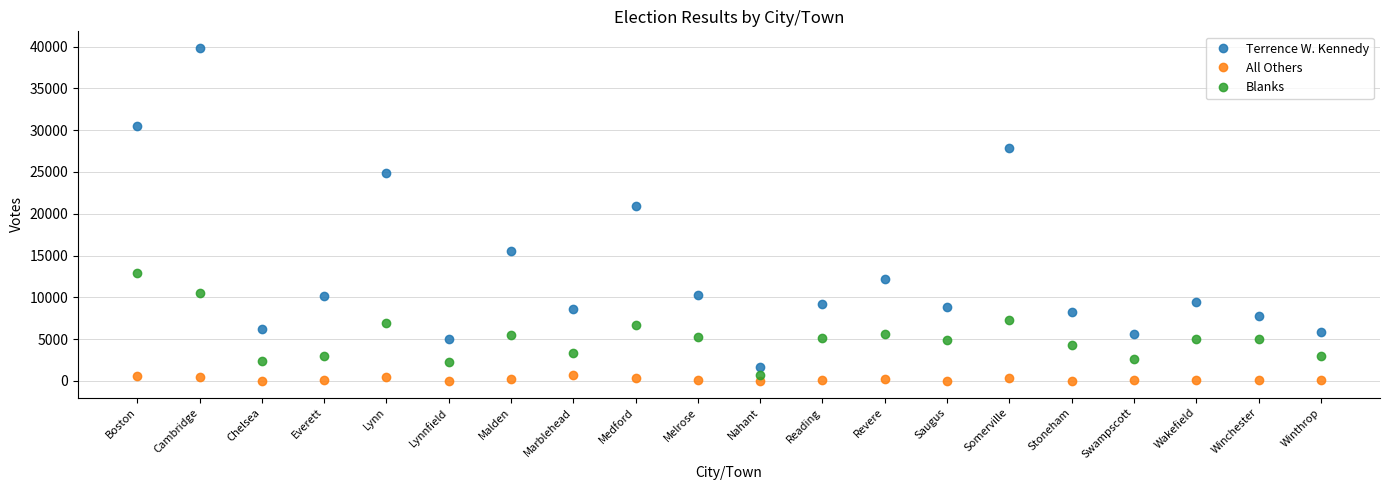

Rank the series by their average value, from highest to lowest.

Terrence W. Kennedy, Blanks, All Others